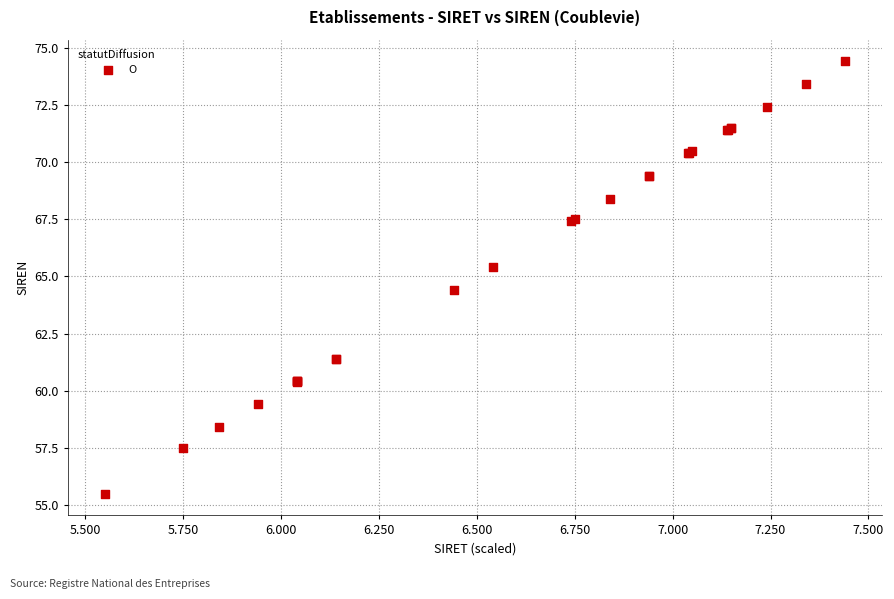

What Y value in the scatter plot is closest to 64?

64.4